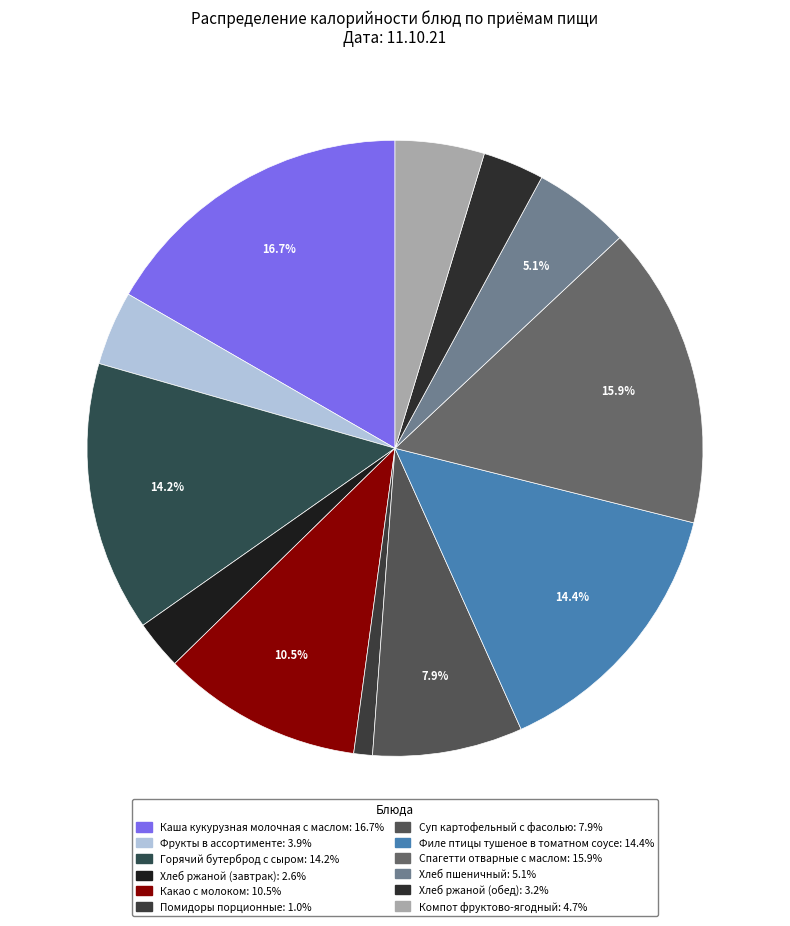

Is the sum of Горячий бутерброд с сыром and Какао с молоком greater than half?

No